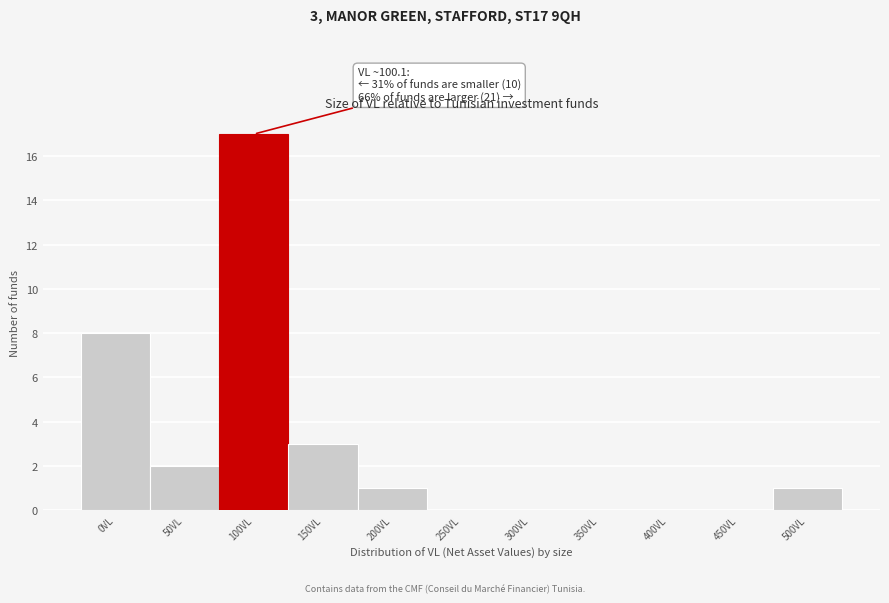

Reading left to right, what are all the values shown in this chart?

0VL=8	50VL=2	100VL=17	150VL=3	200VL=1	250VL=0	300VL=0	350VL=0	400VL=0	450VL=0	500VL=1